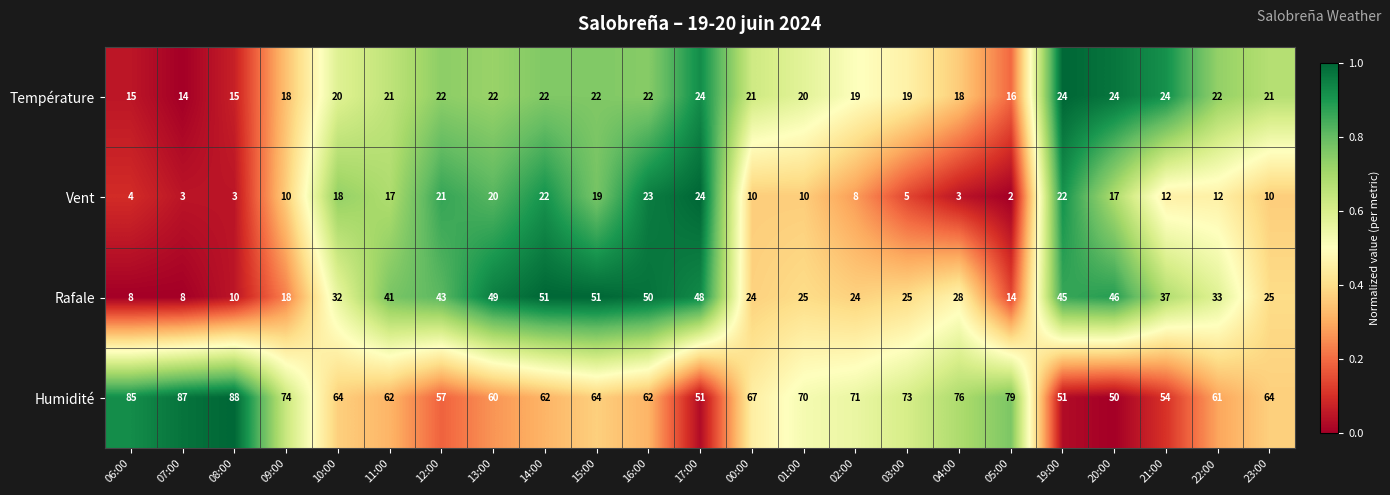

At which category does the chart reach its peak across all series?

08:00